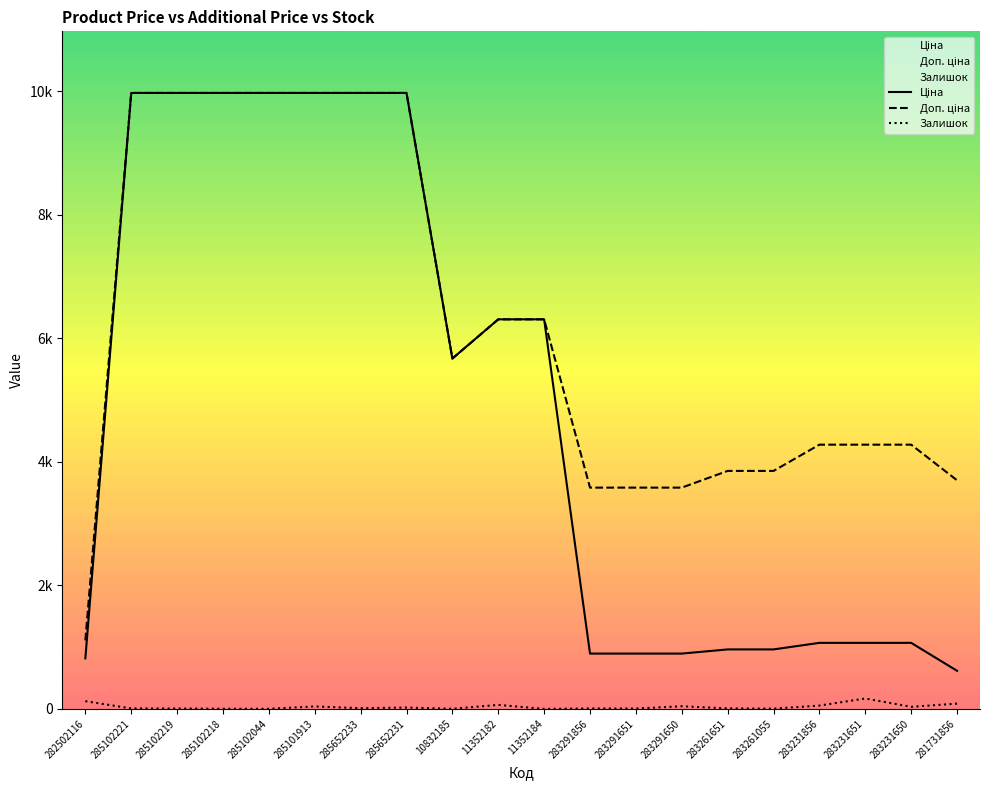

What position from the left is 285102218?

4